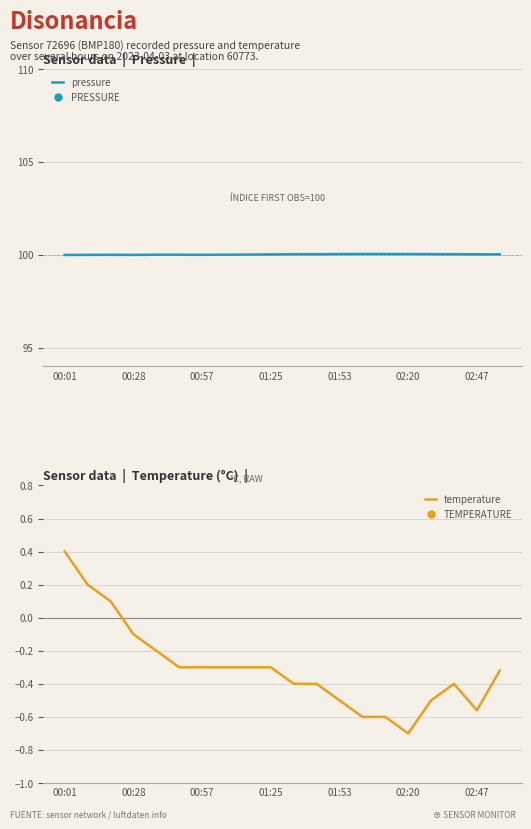

True or false: temperature and pressure intersect in this chart.

False